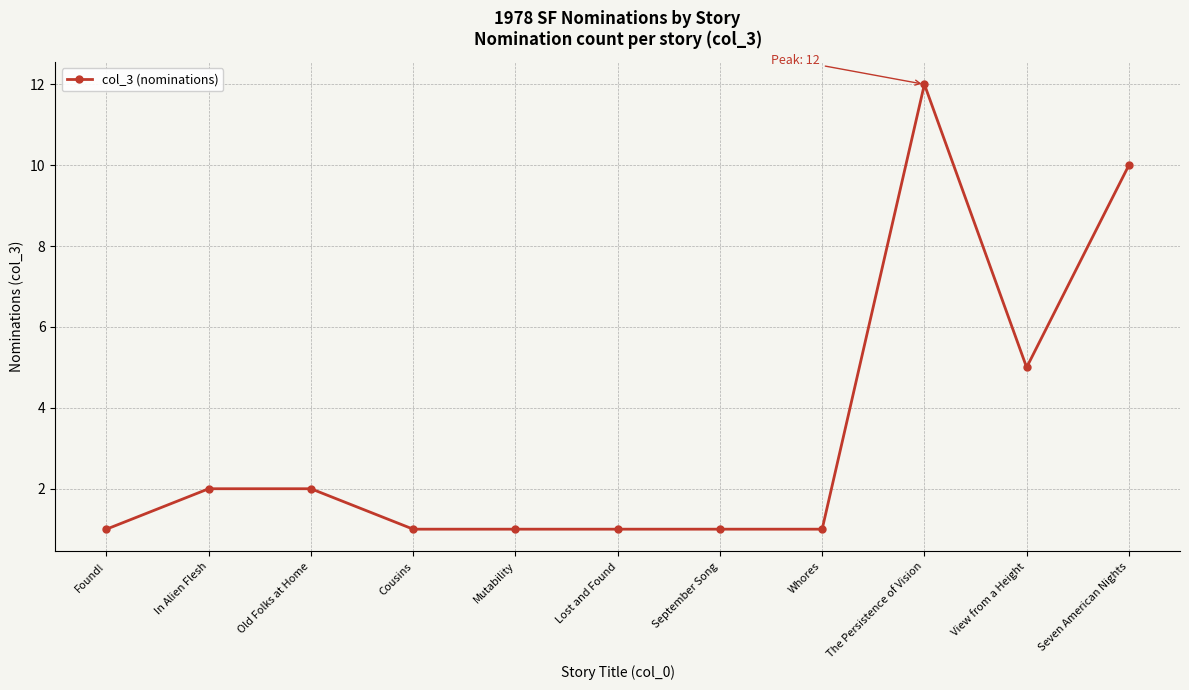

What is the label of the 6th point from the right?

Lost and Found